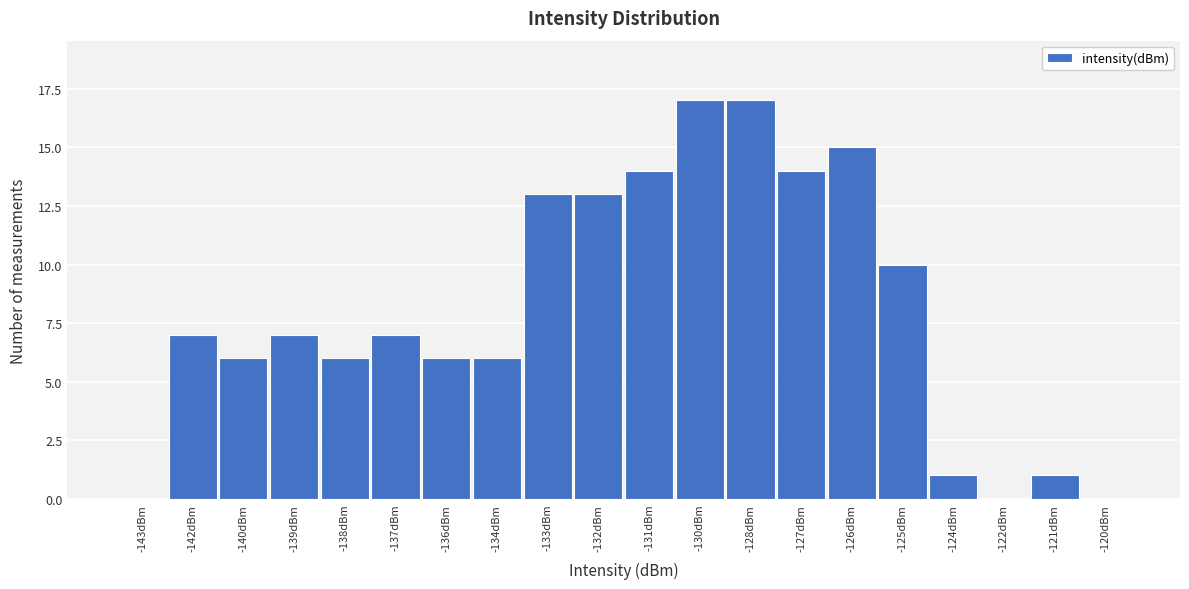

Reading left to right, list all the values displayed in this chart.

-143dBm=0	-142dBm=7	-140dBm=6	-139dBm=7	-138dBm=6	-137dBm=7	-136dBm=6	-134dBm=6	-133dBm=13	-132dBm=13	-131dBm=14	-130dBm=17	-128dBm=17	-127dBm=14	-126dBm=15	-125dBm=10	-124dBm=1	-122dBm=0	-121dBm=1	-120dBm=0